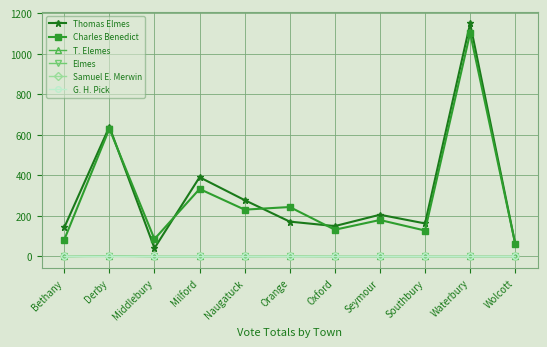

Is it true that Thomas Elmes equals 150 at Oxford?

True